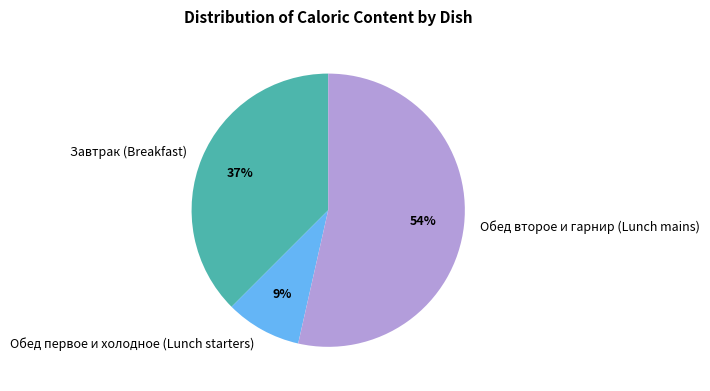

To the nearest percent, what is the difference between the largest and smallest slice percentages?

45%